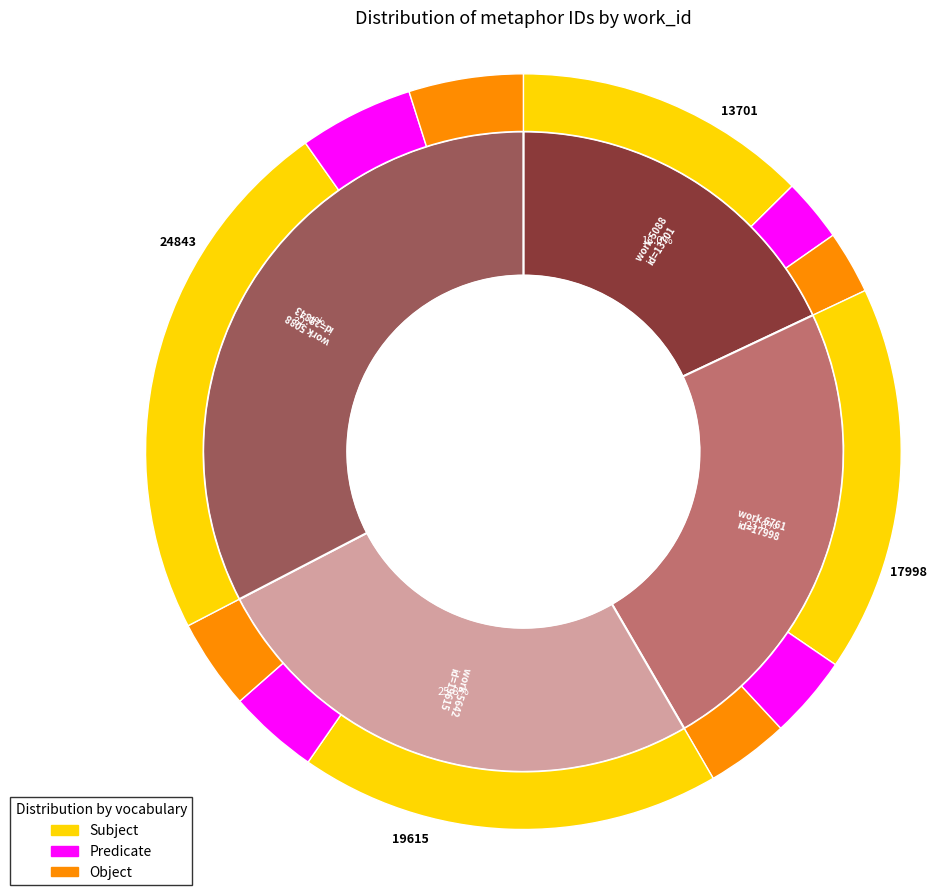

Which series has the largest range (max minus min)?

Subject